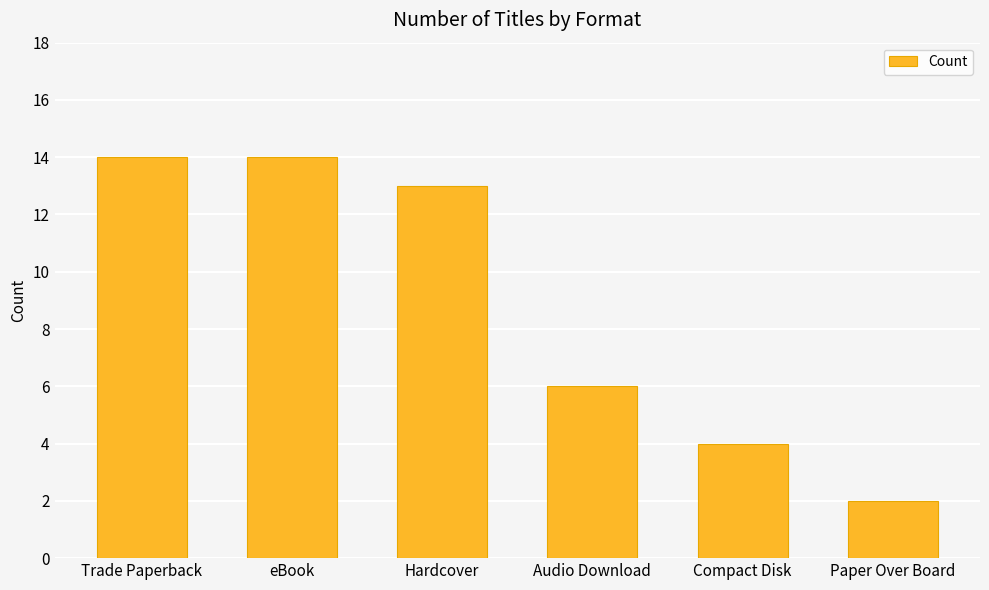

True or false: the data shows 4 at Compact Disk.

True